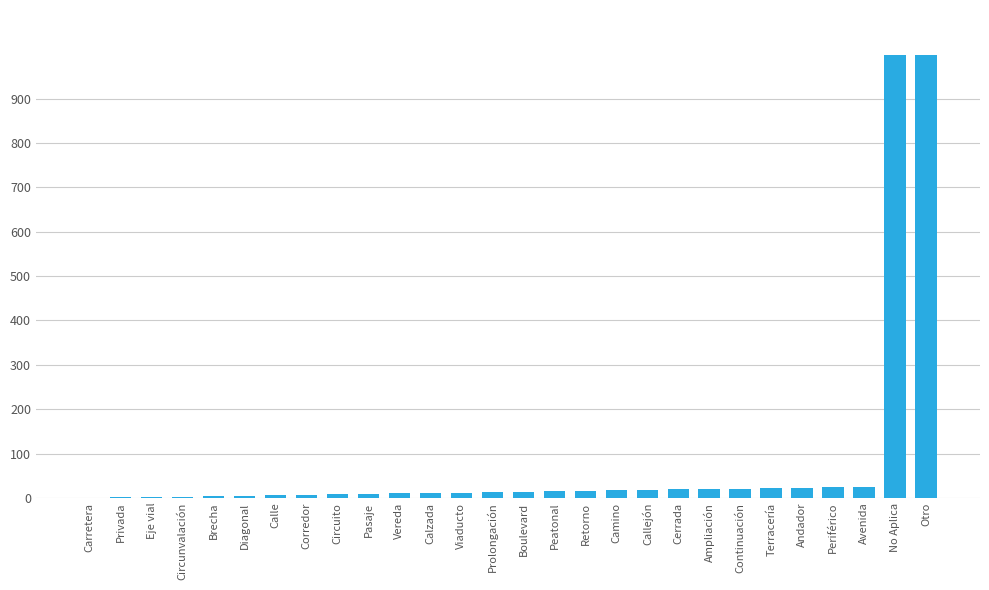

The value at Ampliación is 20. True or false?

True